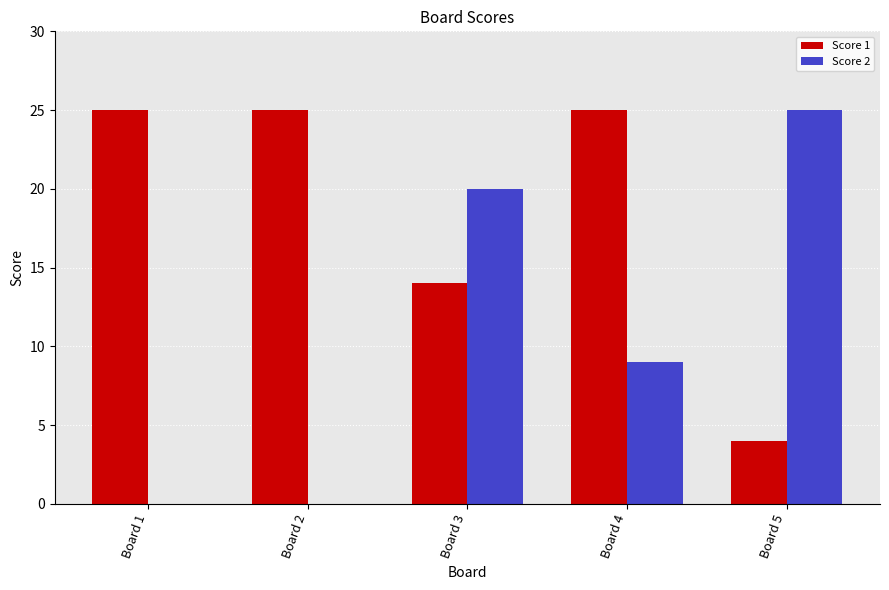

What is the sum of the Score 2 values at Board 2 and Board 3?

20